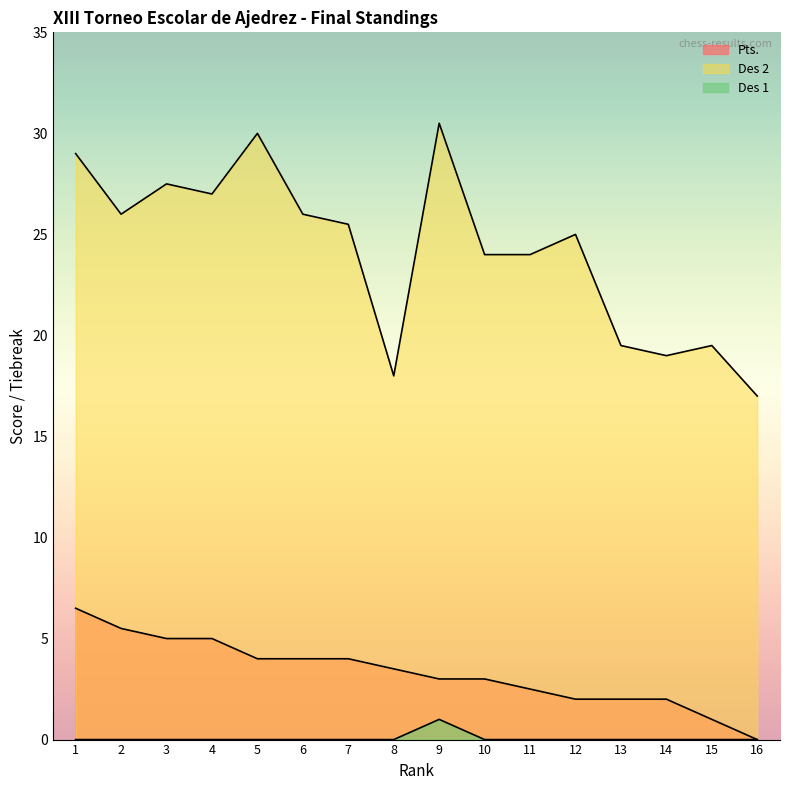

How many series are shown in this chart?

3